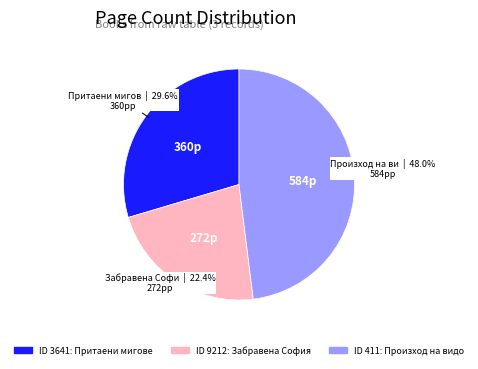

Is there a majority slice in this chart?

No